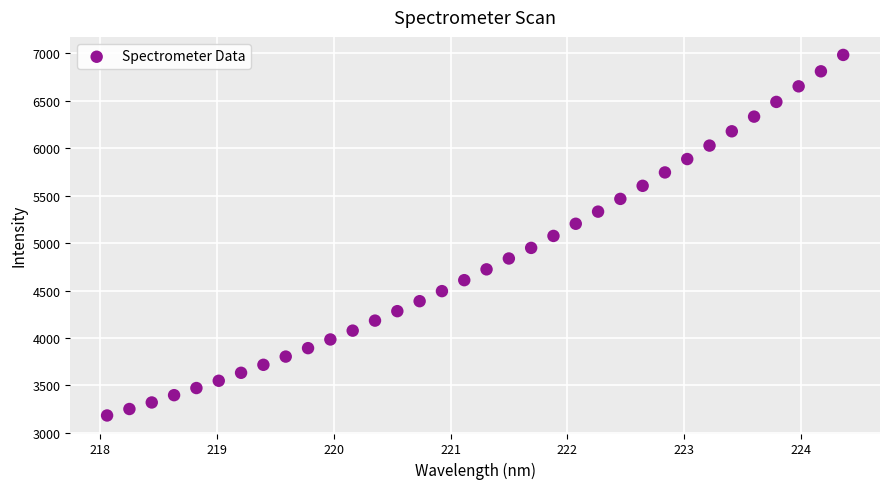

What is the range of Y values (max minus min)?

3798.4